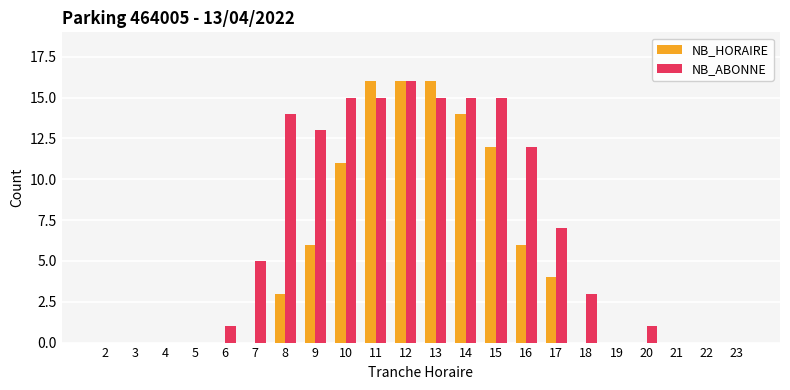

True or false: NB_HORAIRE has a value of 7 at 18.

False